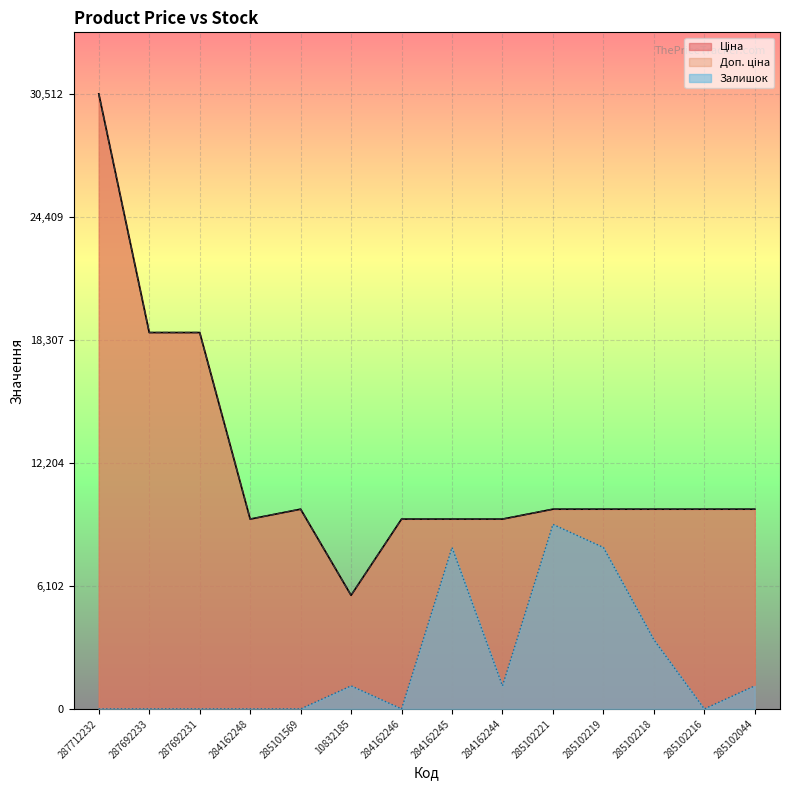

Is it true that Ціна equals 18671.5 at 287692233?

True